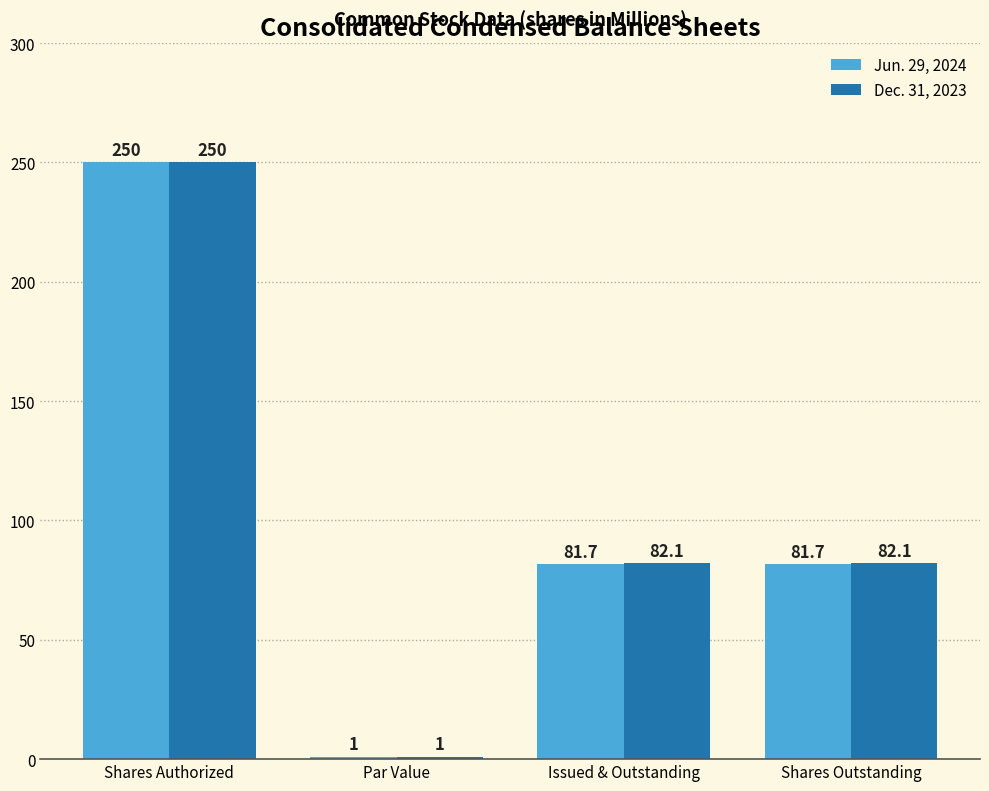

Reading right to left, what are all the values shown in this chart?

Jun. 29, 2024: Shares Outstanding=81.7	Issued & Outstanding=81.7	Par Value=1.0	Shares Authorized=250.0
Dec. 31, 2023: Shares Outstanding=82.1	Issued & Outstanding=82.1	Par Value=1.0	Shares Authorized=250.0